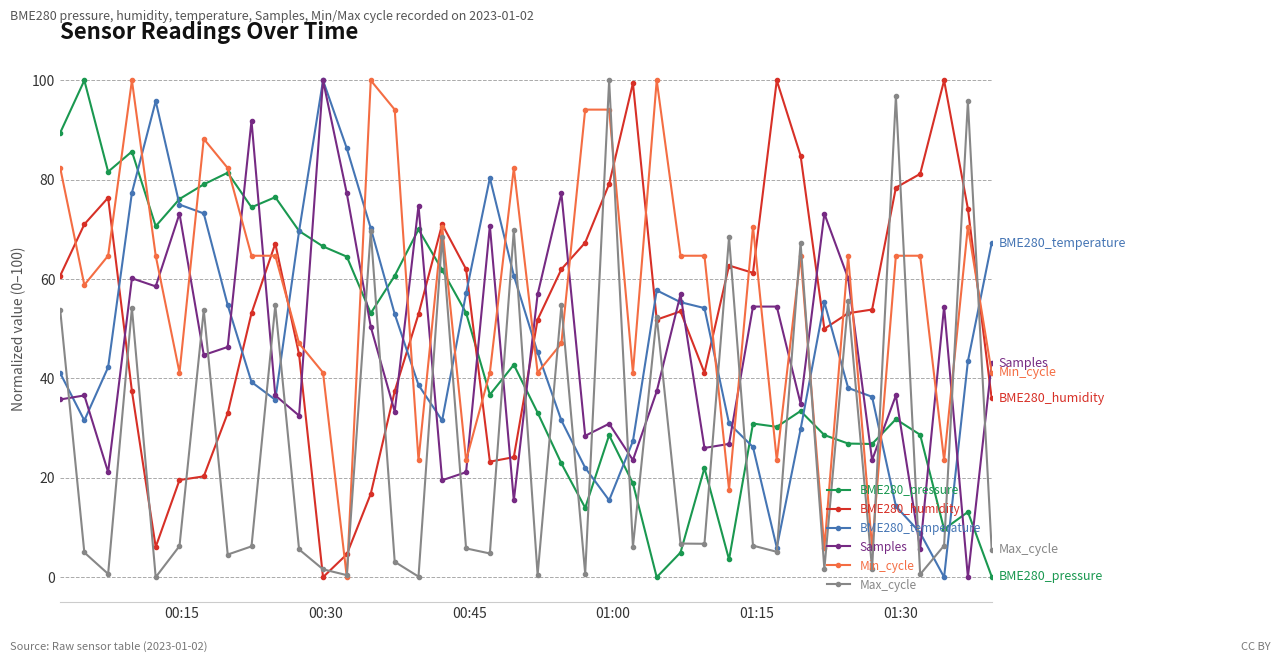

What is the highest value of the BME280_pressure series?

100.0